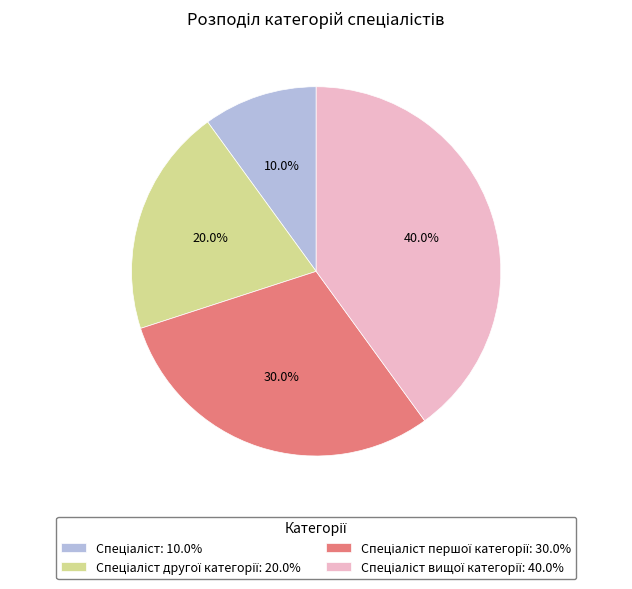

Is there a majority slice in this chart?

No